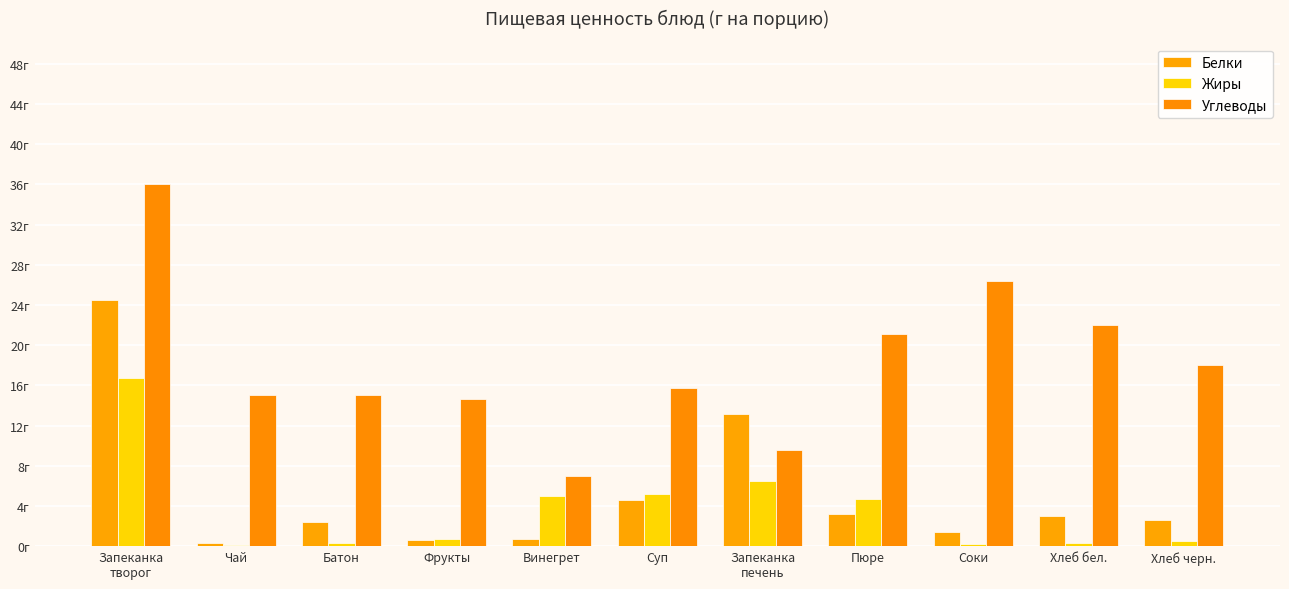

What are all the series names shown in the legend?

Белки, Жиры, Углеводы